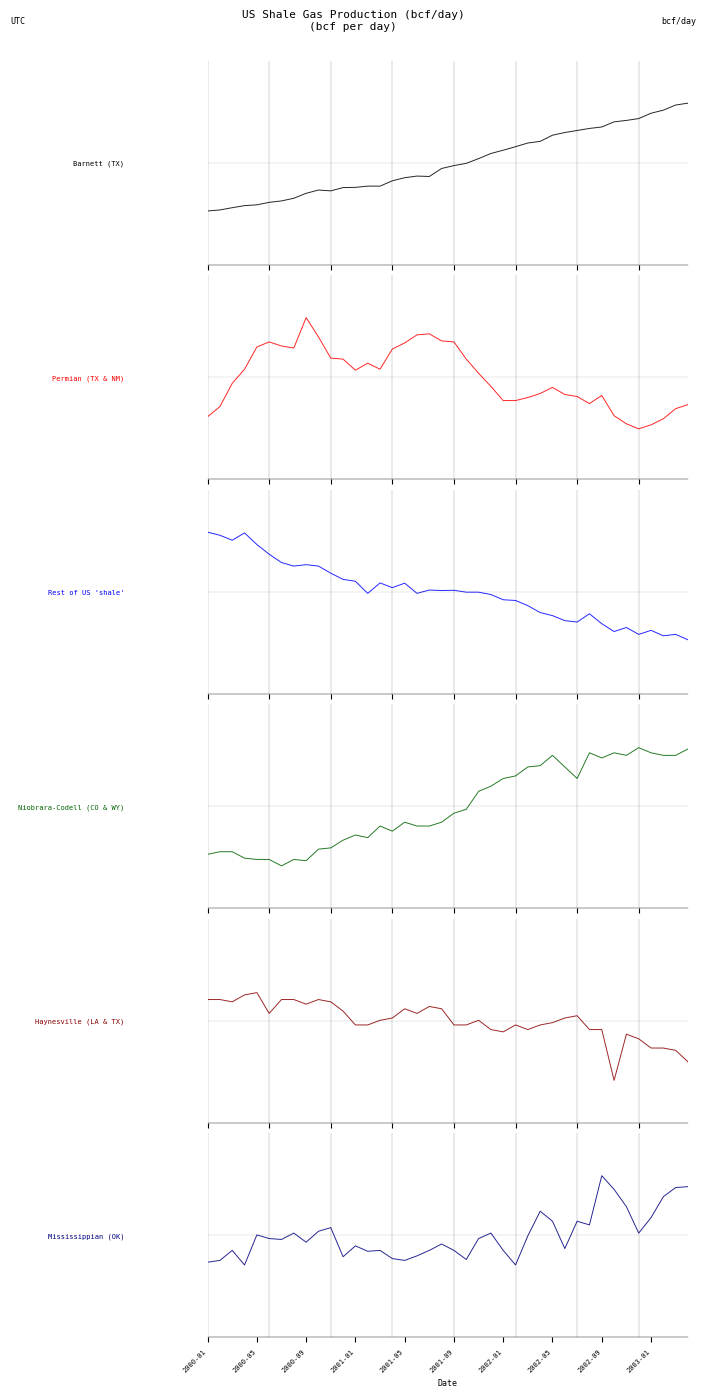

True or false: Haynesville (LA & TX) has more than 1 points higher than both neighbors.

True